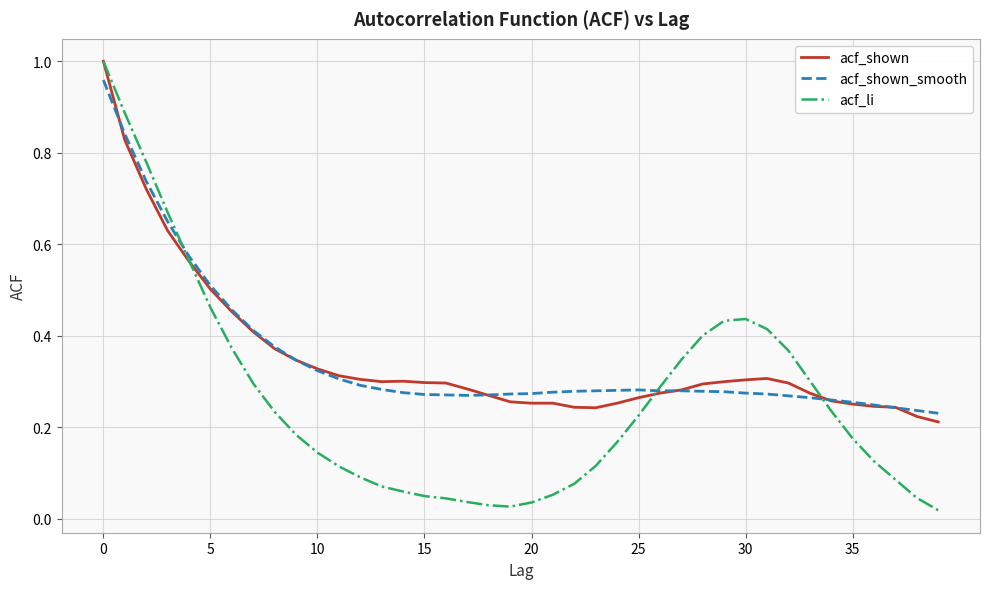

Which series has the widest spread of values?

acf_li